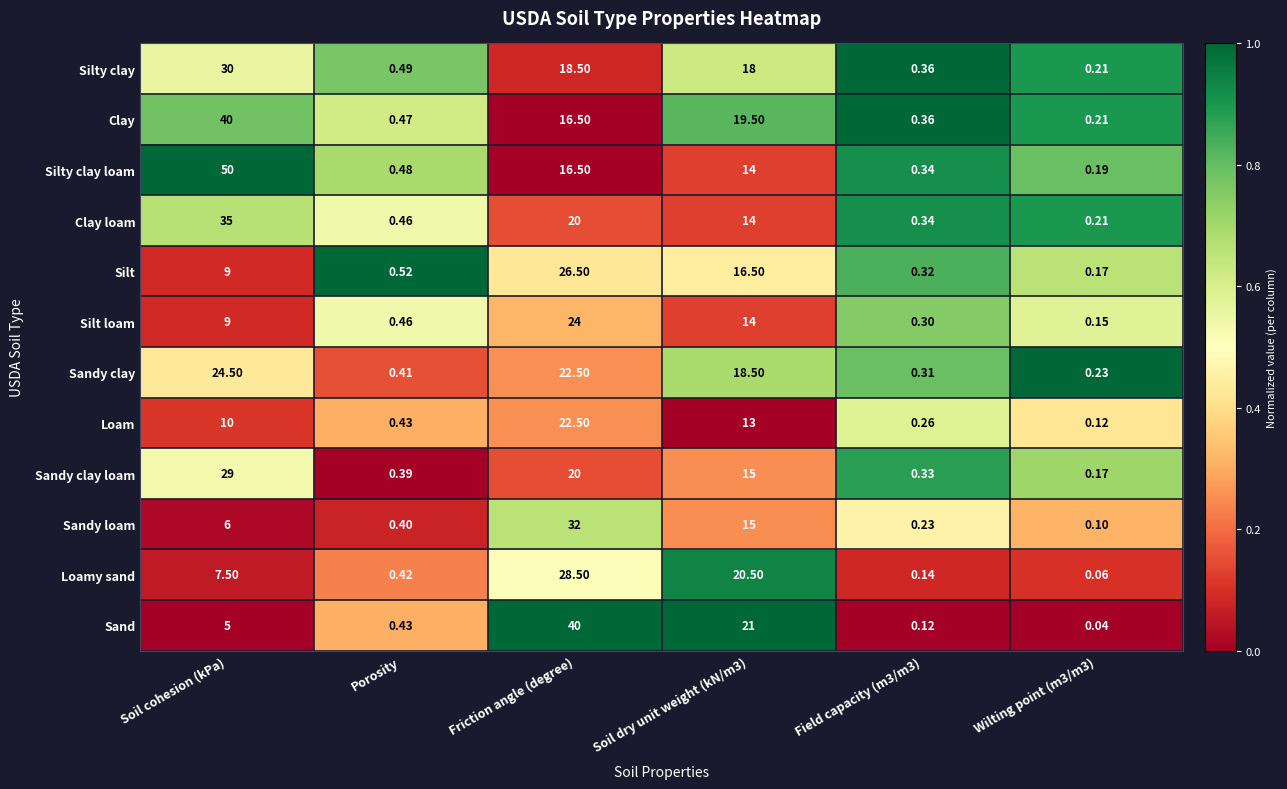

At which category does the chart reach its peak across all series?

Soil cohesion (kPa)